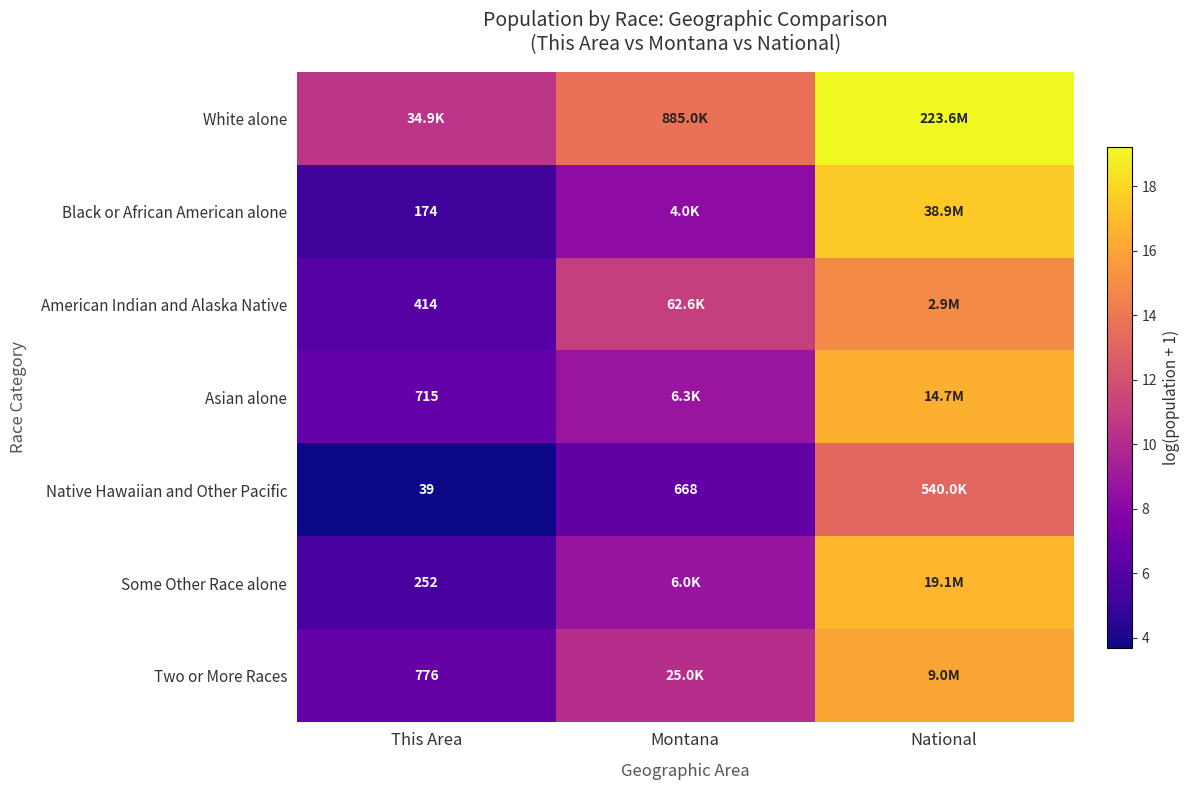

What is the average value of the Asian alone series?

10.6